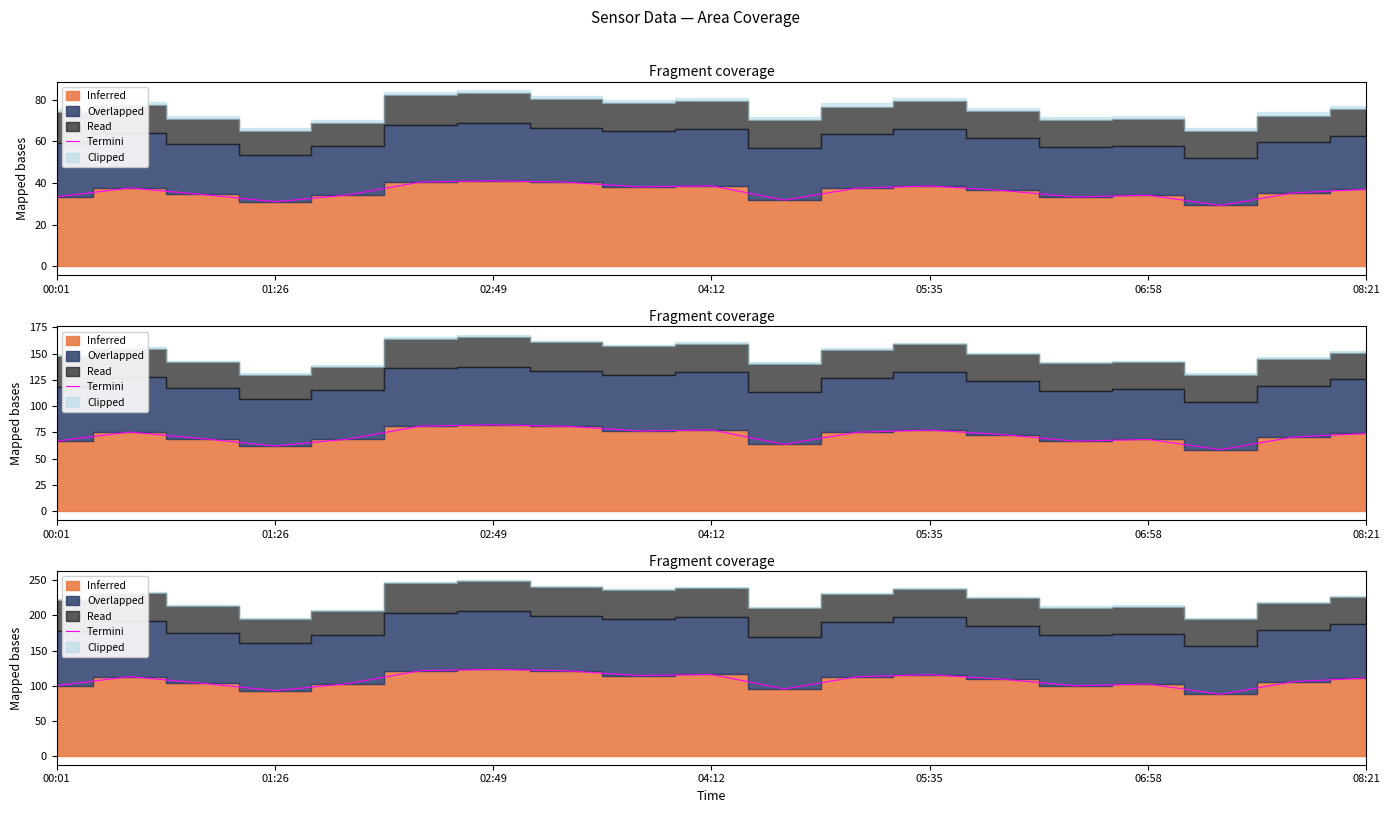

Does the chart display data point markers on the line(s)?

No